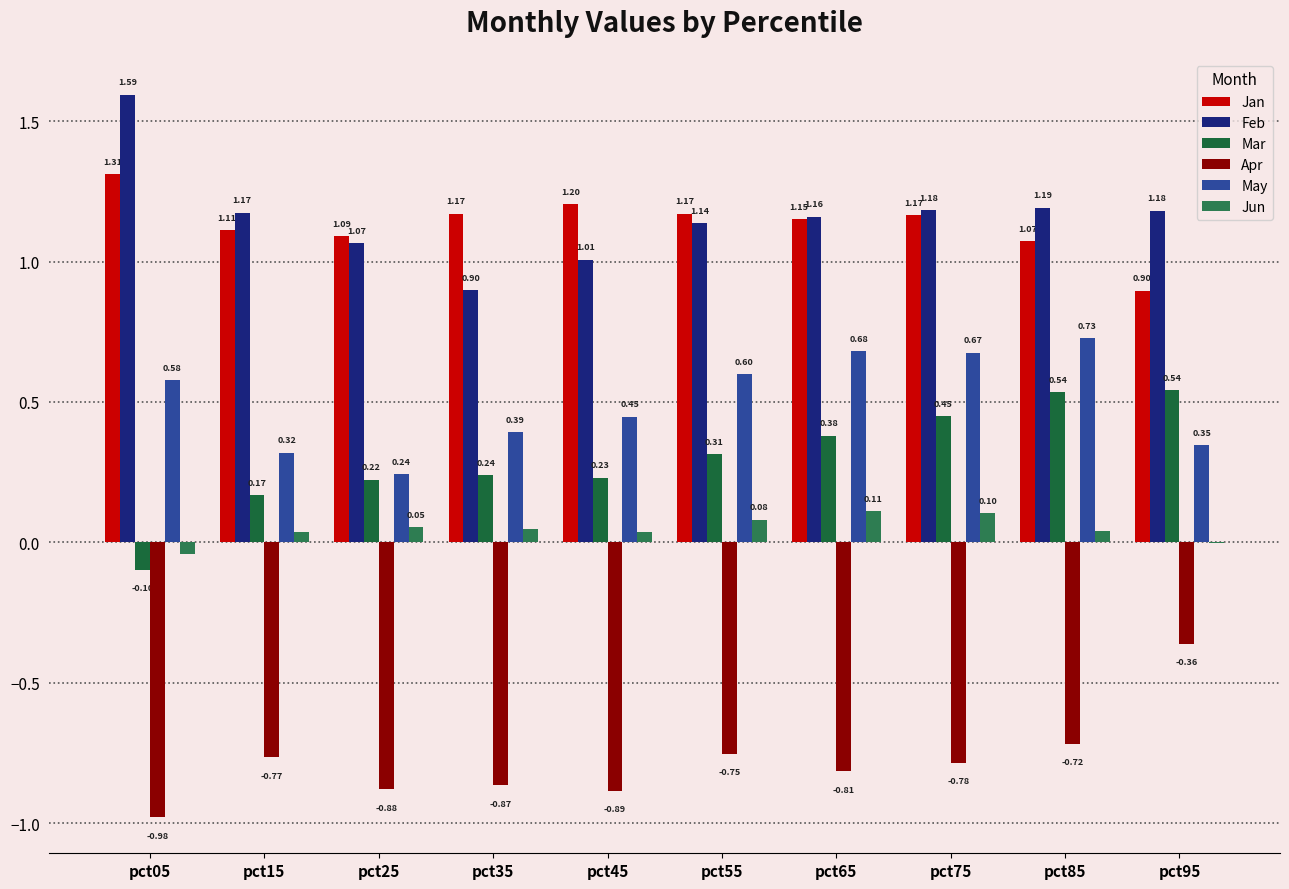

Which series changed the most between pct45 and pct65?

May